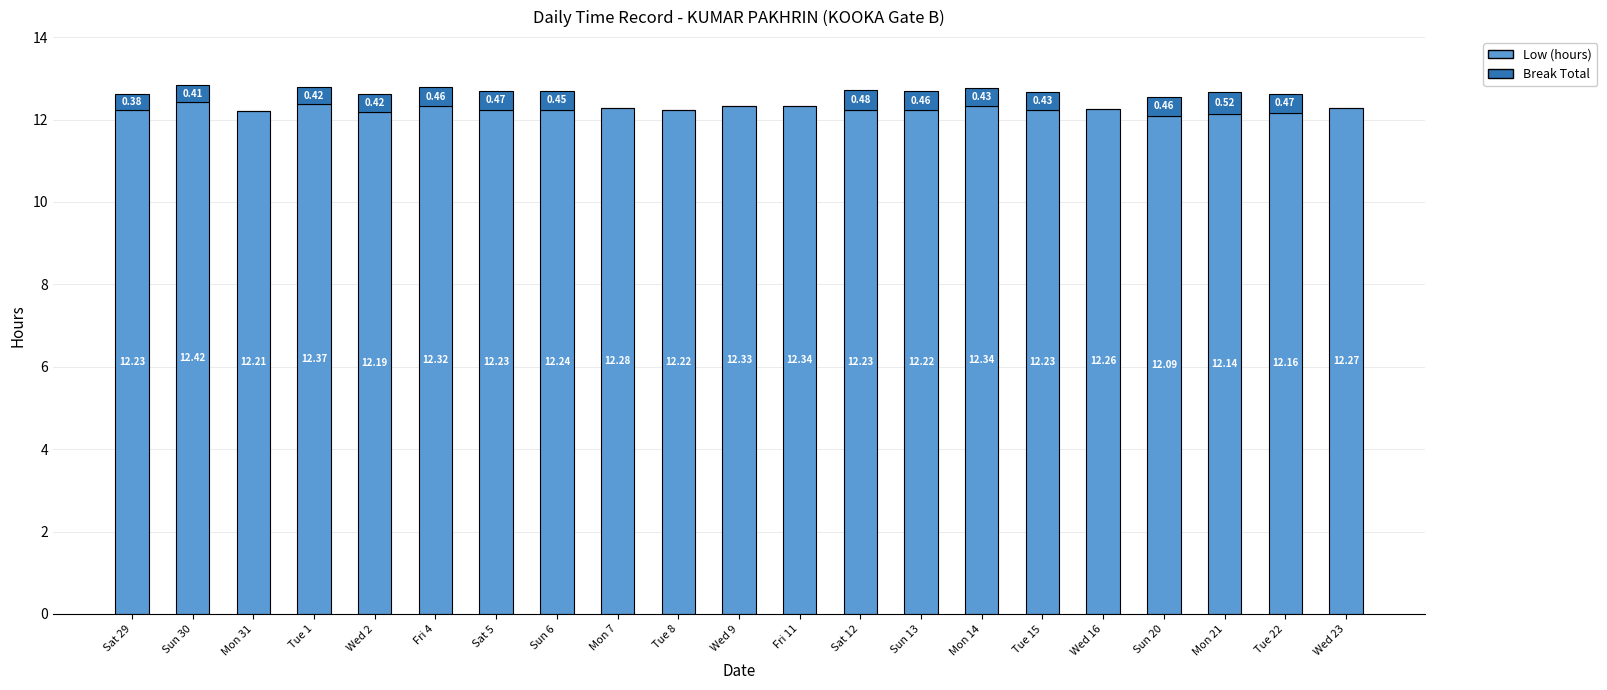

What is the sum of all Low (hours) values?

257.3